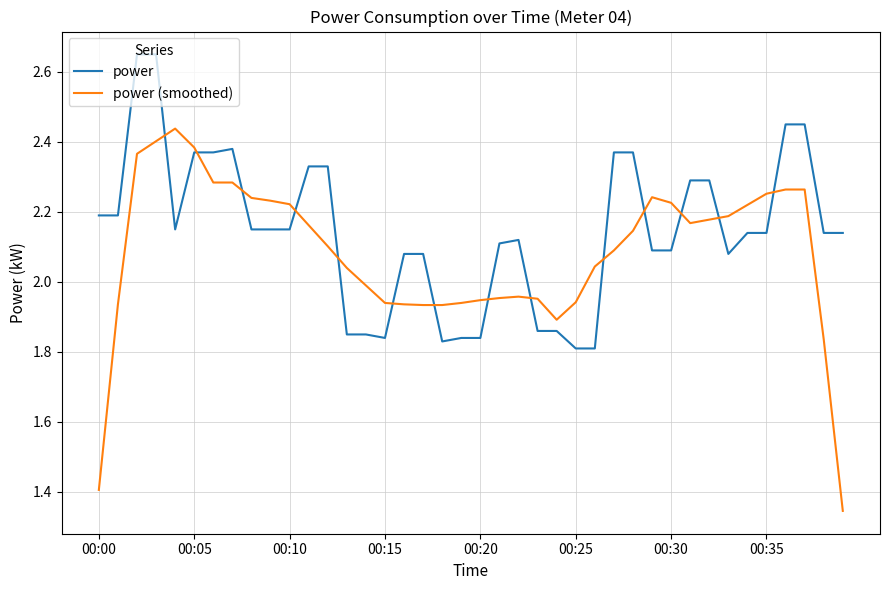

What are all the series names shown in the legend?

power, power (smoothed)